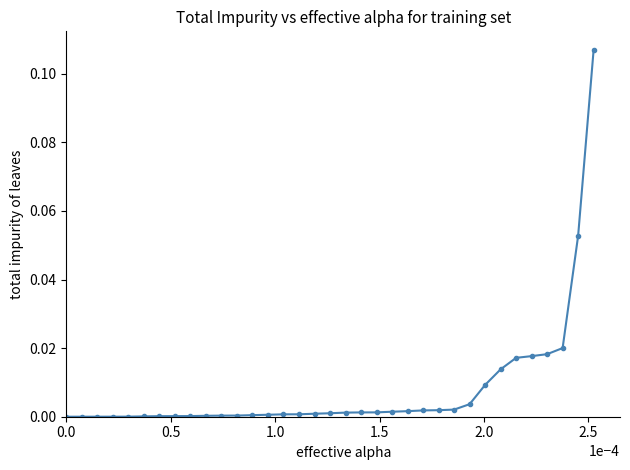

What is the sum of all values?

0.3